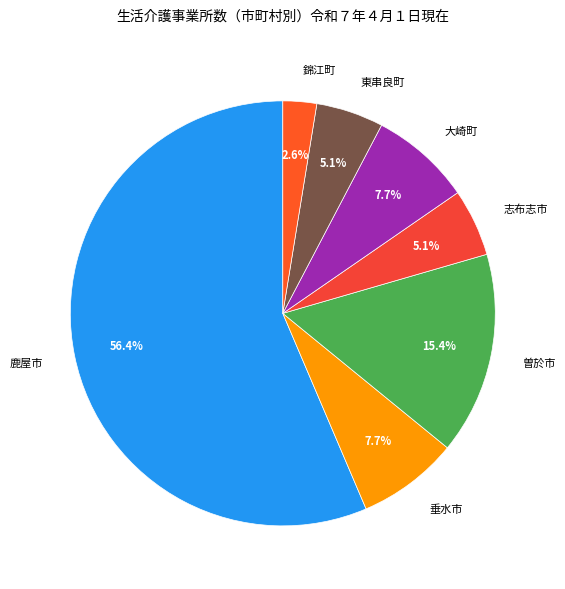

Which has a higher value, 東串良町 or 大崎町?

大崎町